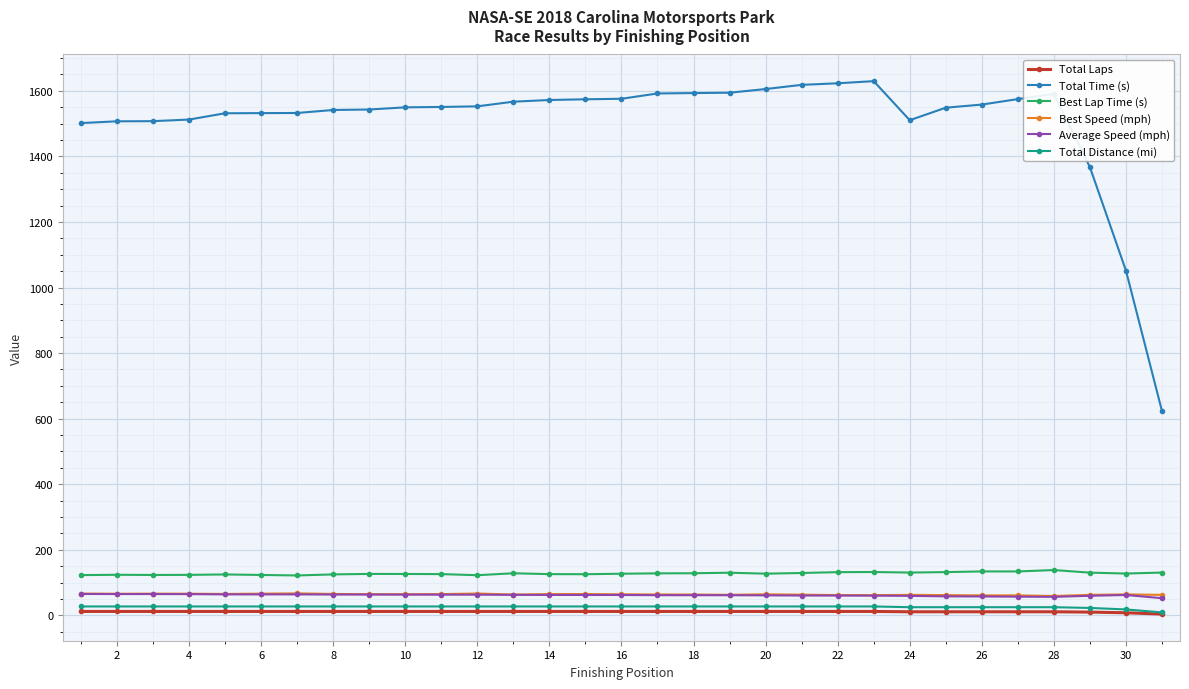

What is the greatest value displayed?

1629.4